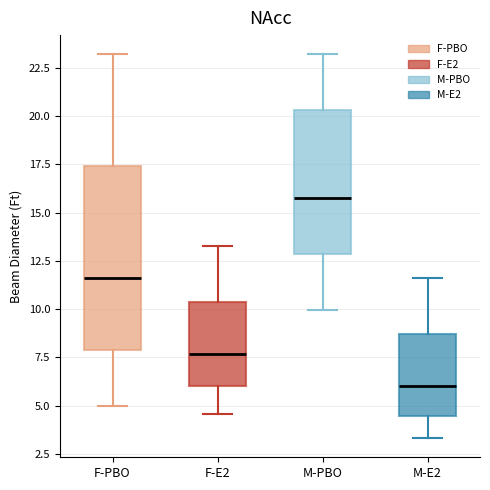

Which box has the highest median line?

M-PBO